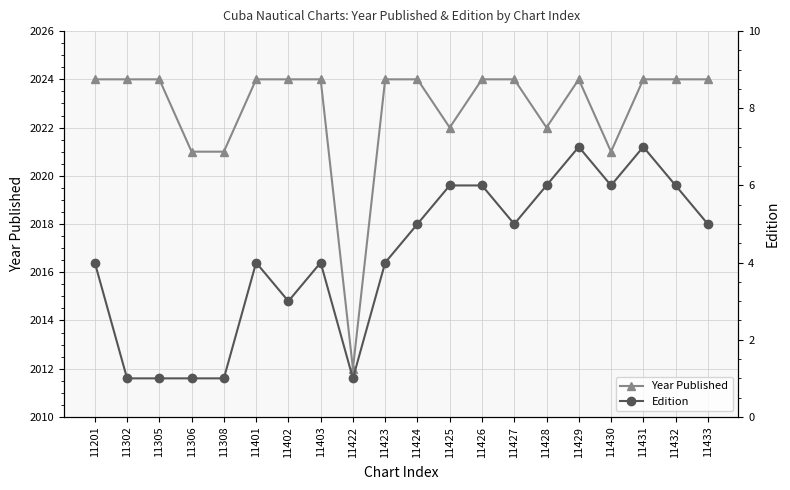

At which category does Year Published reach its first local valley?

11422